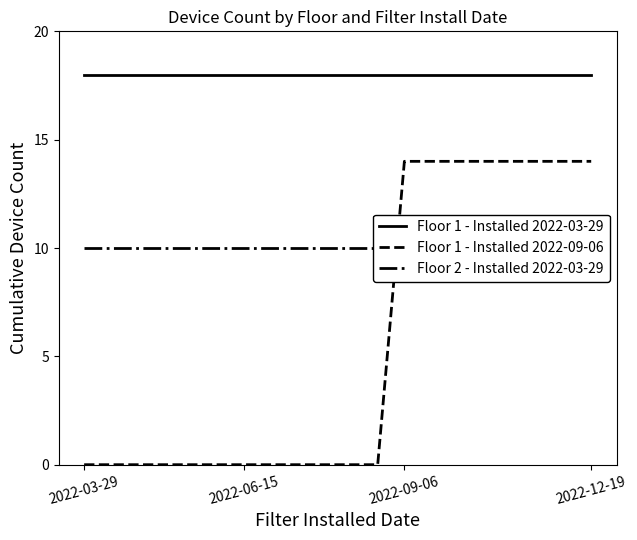

What is the minimum value for Floor 1 - Installed 2022-03-29?

18